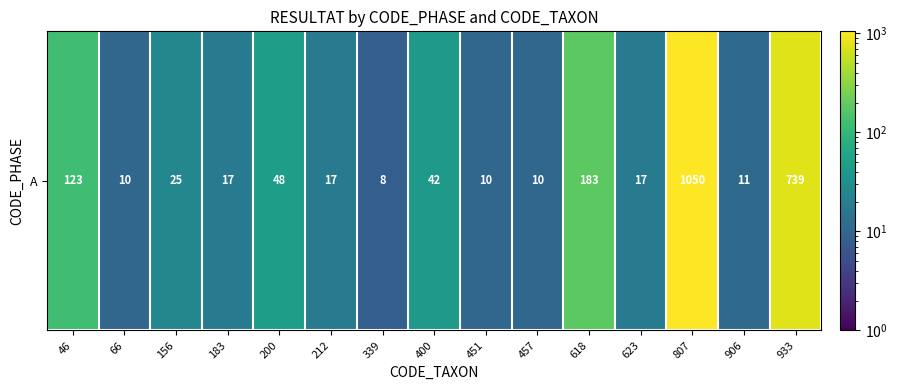

Between 339 and 623, which is larger?

623